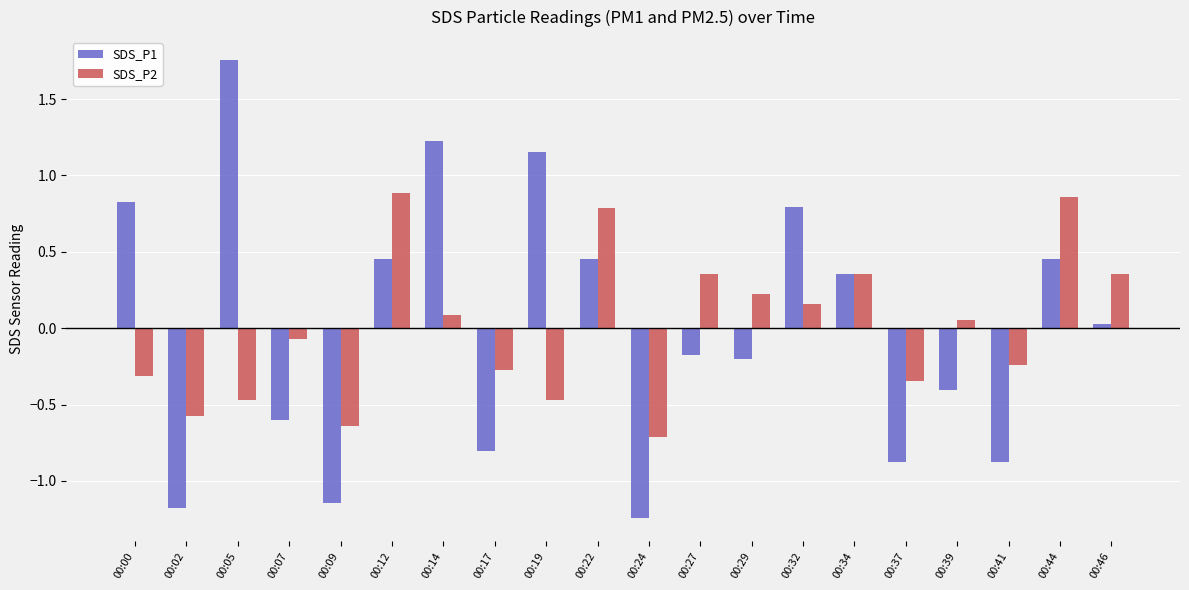

Which series has the largest range (max minus min)?

SDS_P1